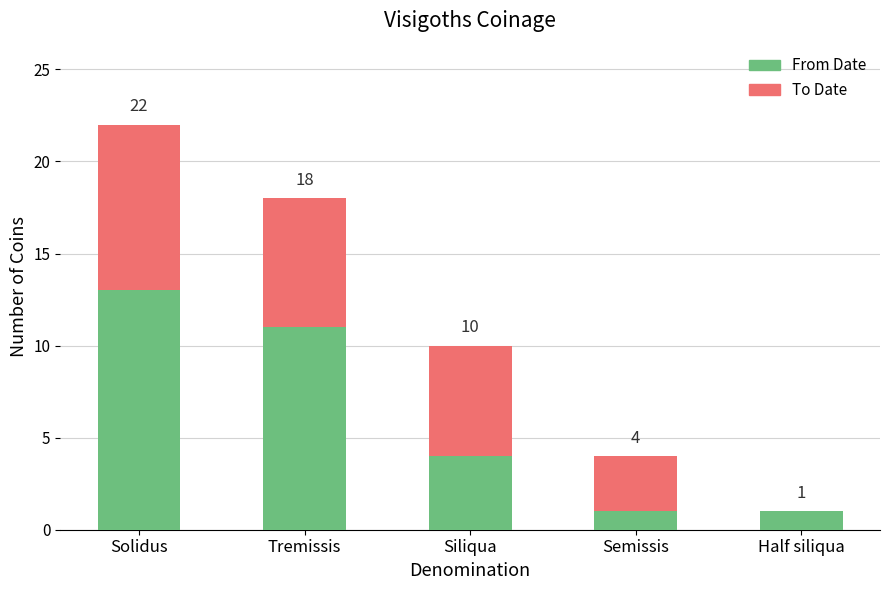

What is the difference between the From Date values at Siliqua and Solidus?

9